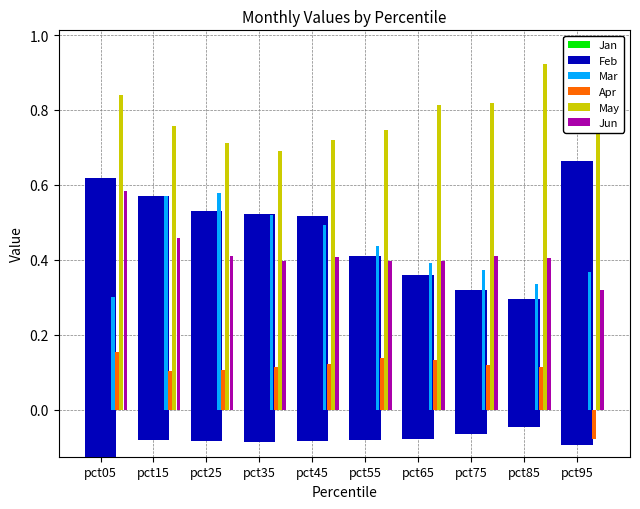

What is the smallest value displayed?

-0.1